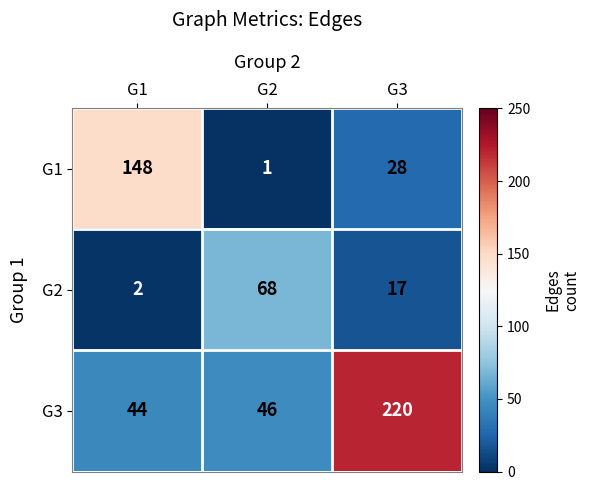

Which category has the highest value in the G1 series?

G1